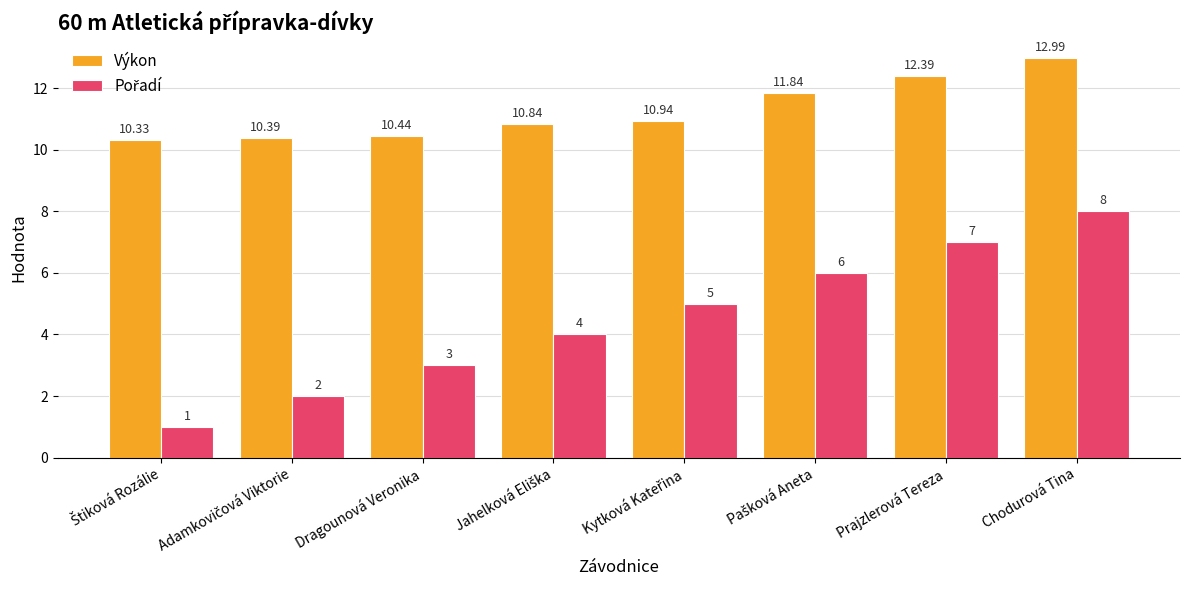

Which series has the largest total across all categories?

Výkon